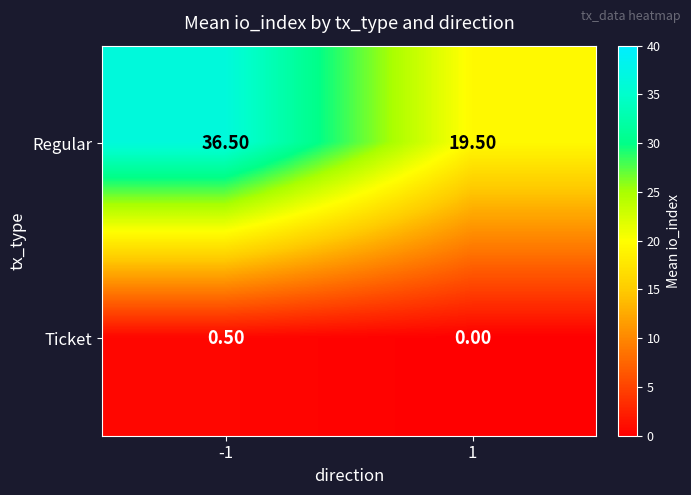

What is the difference between the maximum and minimum values in the Regular series?

17.0